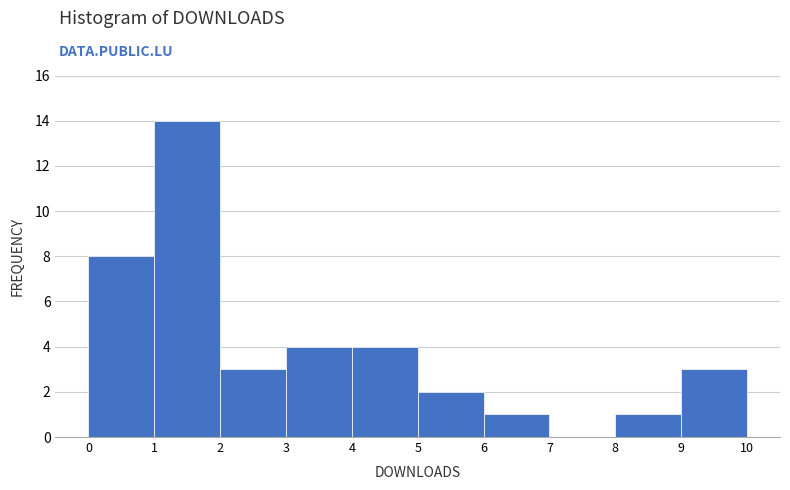

Reading left to right, transcribe this chart: for each bar, give the range it covers on the x-axis and its height. The values are not printed on the chart, so give them approximately, as read against the axis.

0 to 1: 8
1 to 2: 14
2 to 3: 3
3 to 4: 4
4 to 5: 4
5 to 6: 2
6 to 7: 1
7 to 8: 0
8 to 9: 1
9 to 10: 3